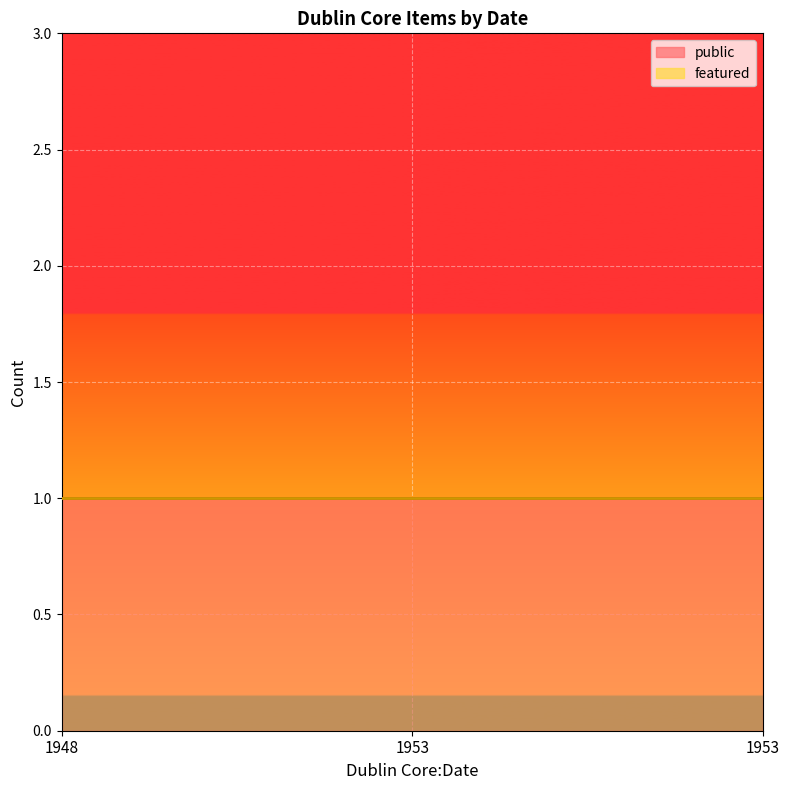

What are all the series names shown in the legend?

public, featured